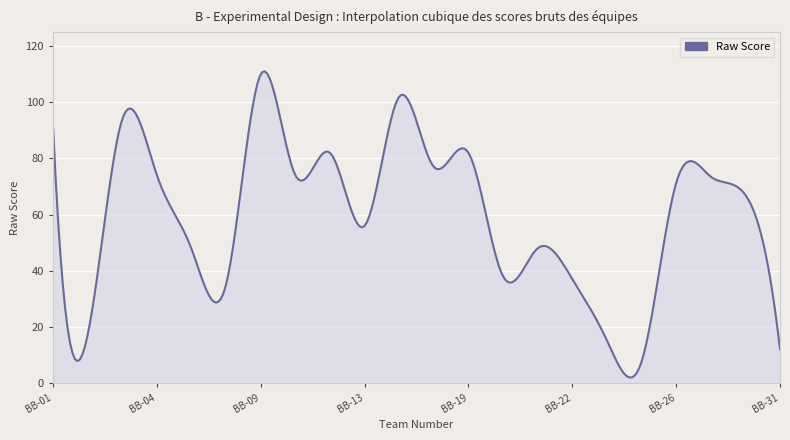

What is the greatest value displayed?

111.0